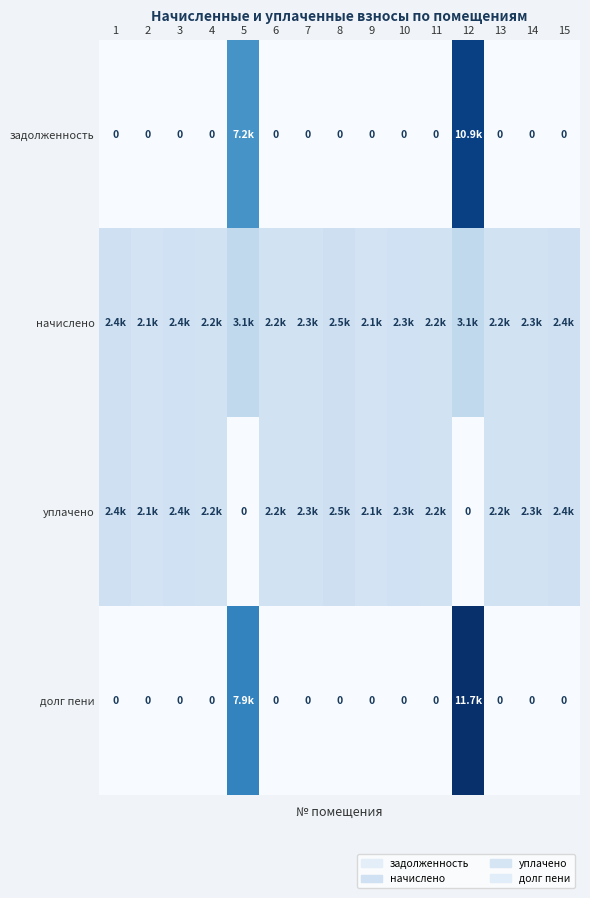

What is the difference between the уплачено values at 8 and 7?

211.2